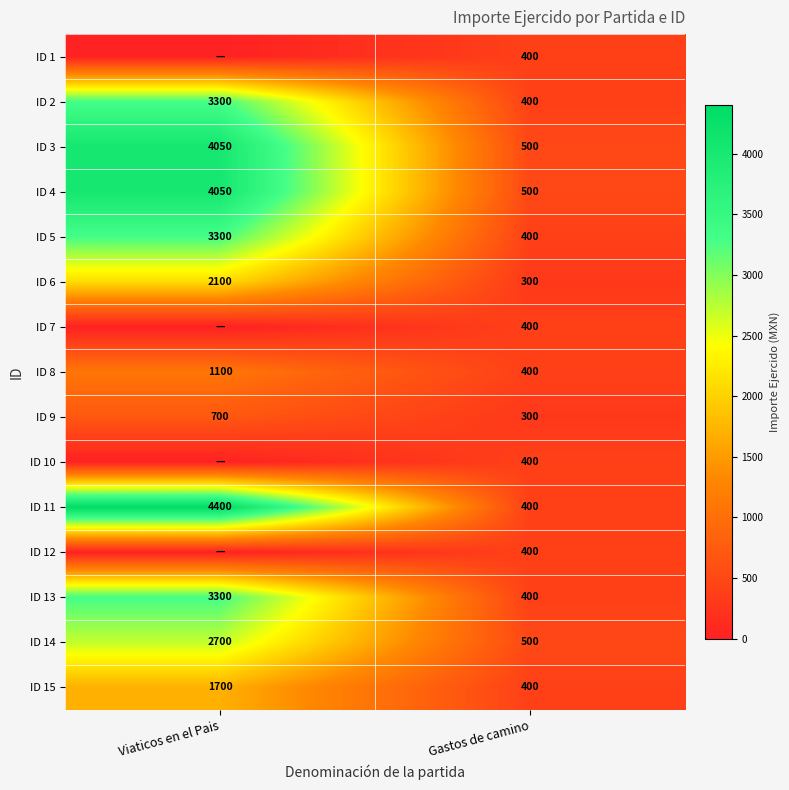

Which has a higher value, Gastos de camino or Viaticos en el Pais?

Gastos de camino